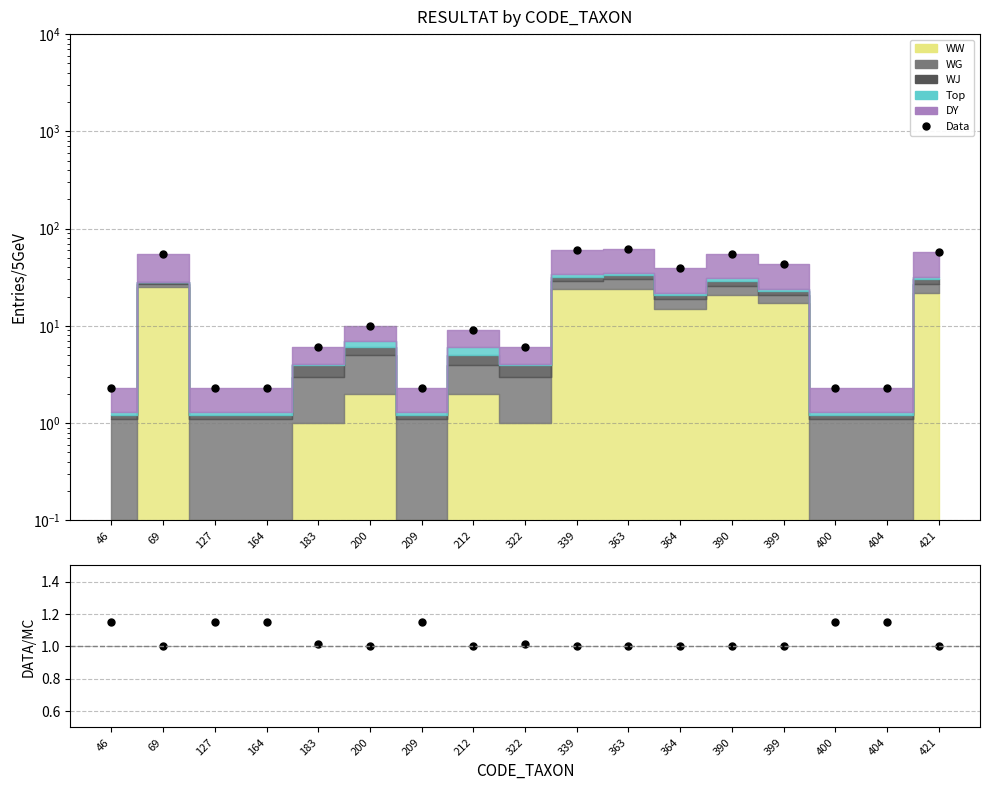

What is the difference between the maximum and minimum values in the Data/MC series?

0.2